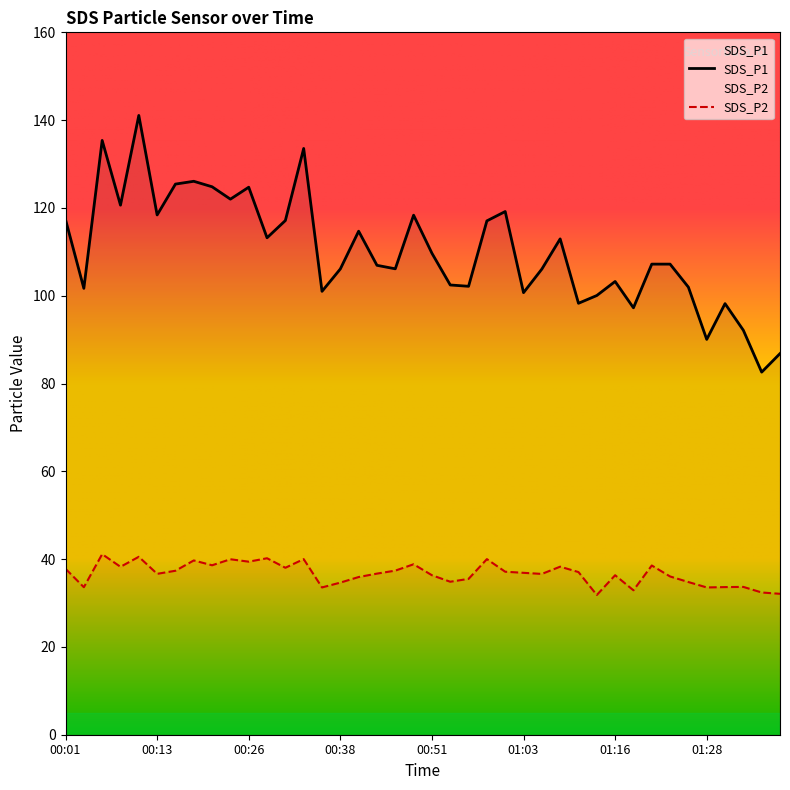

What is the difference between the maximum and second lowest values in the SDS_P1 series?

54.2